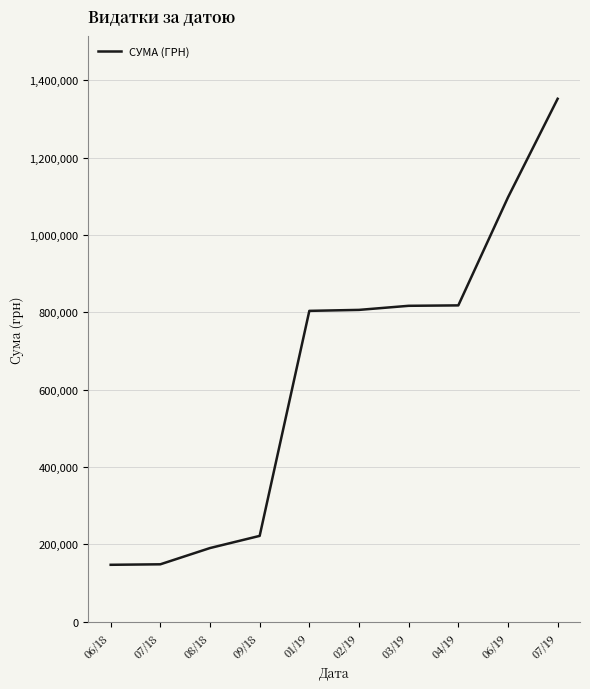

Count the number of categories in the chart.

10